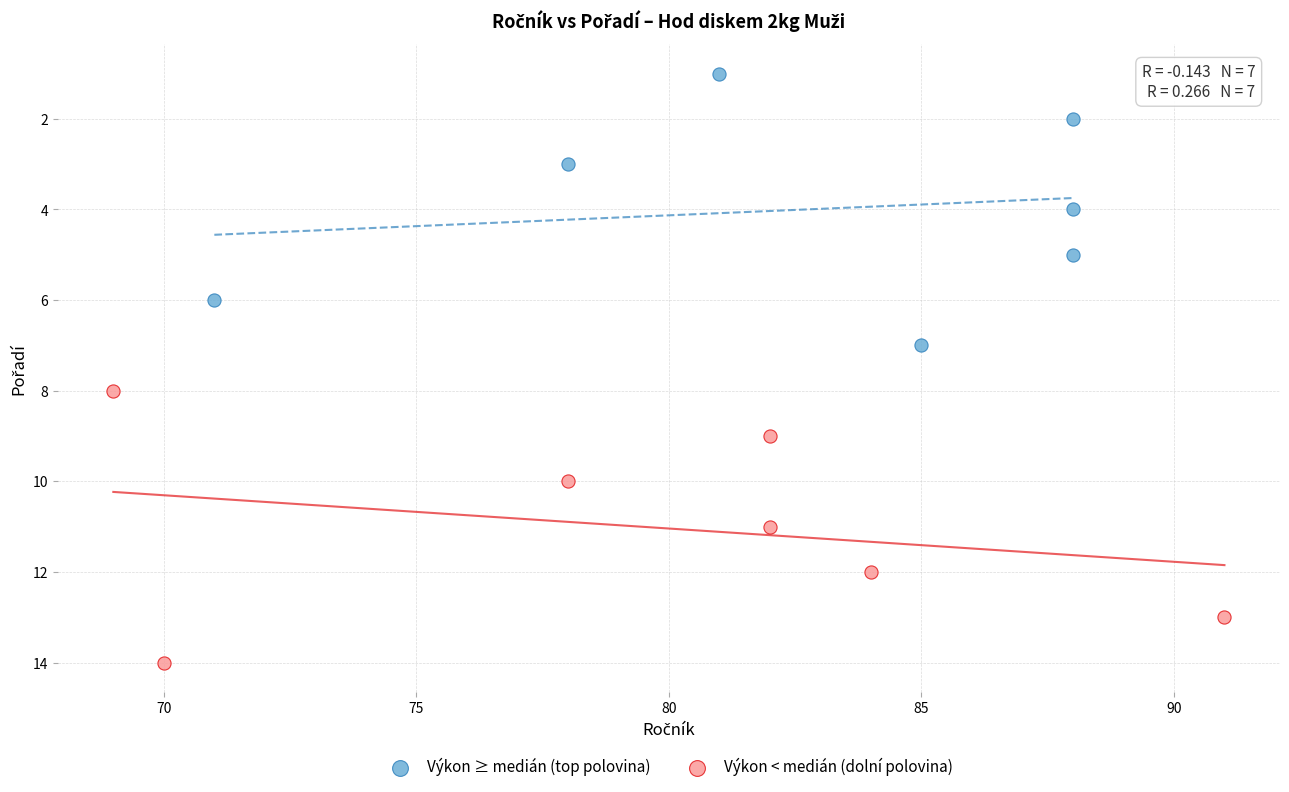

What are all the series names shown in the legend?

Výkon ≥ medián (top polovina), Výkon < medián (dolní polovina)